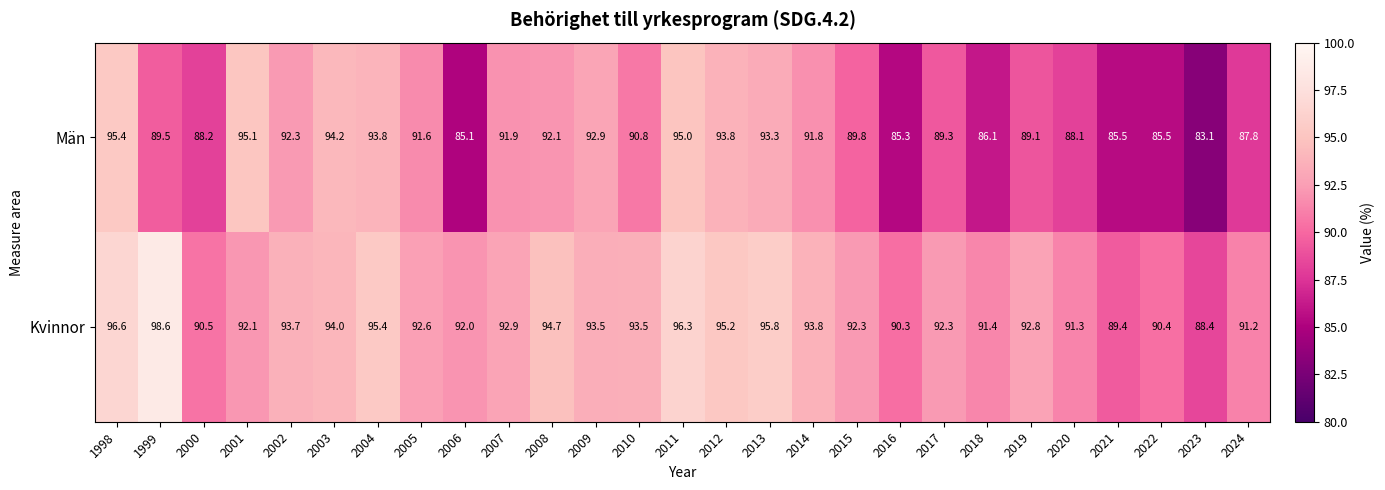

The value of Män at 2023 is 83.1. True or false?

True